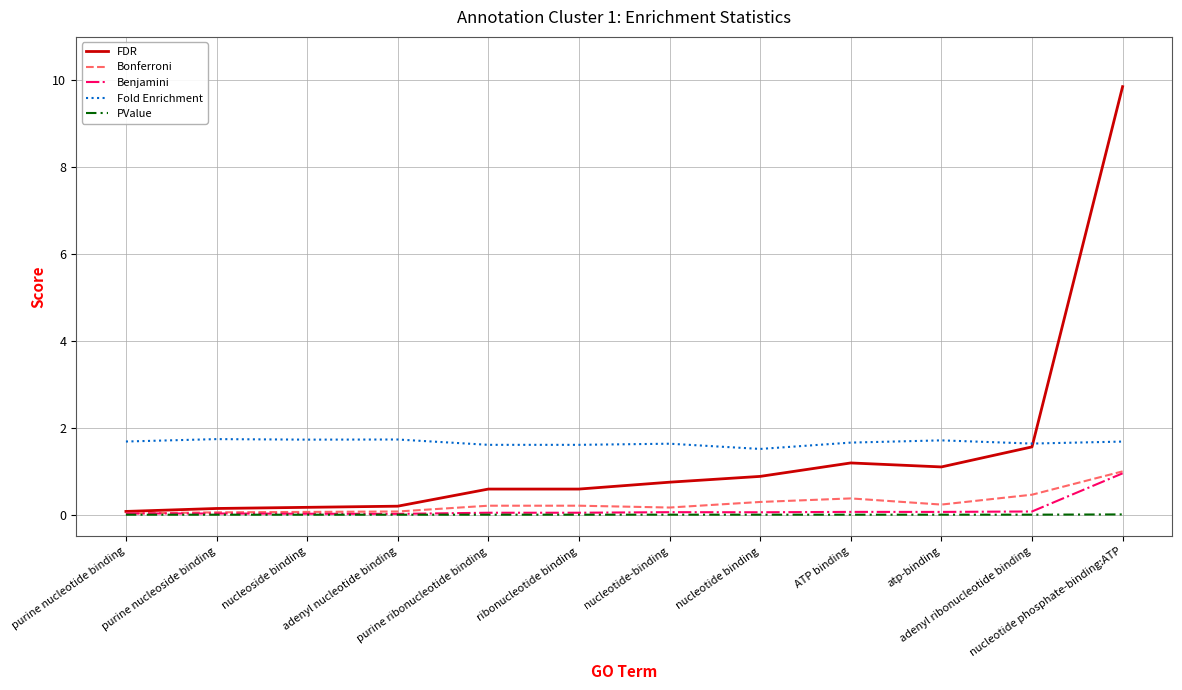

At which category does the chart reach its peak across all series?

nucleotide phosphate-binding:ATP